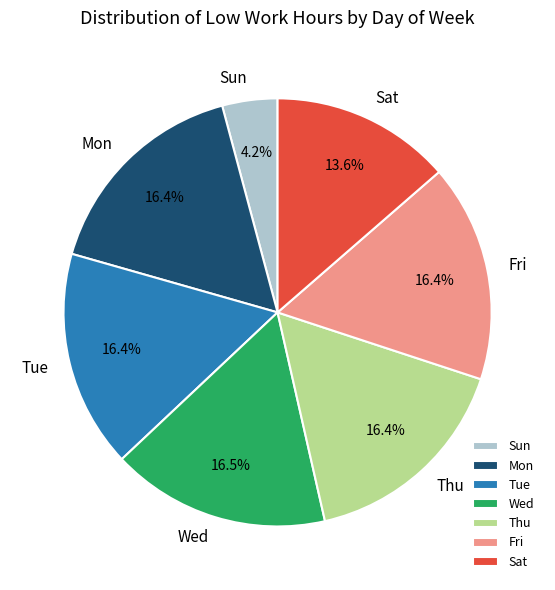

What is the ratio of the value at Thu to the value at Sun?

3.9